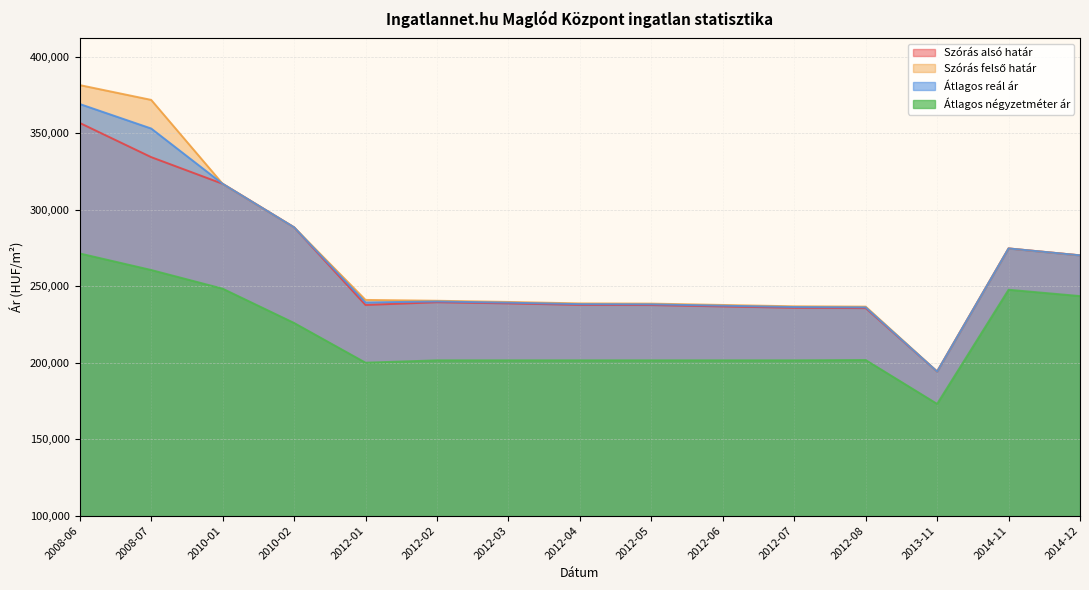

Where does the Átlagos négyzetméter ár series first go above 201492?

2008-06